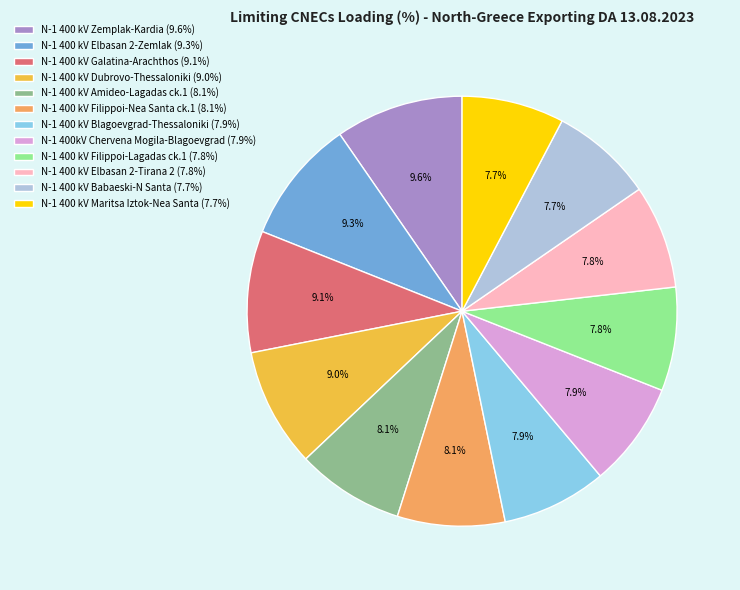

The N-1 400 kV Amideo-Lagadas ck.1 slice represents 8% of the pie. True or false?

True